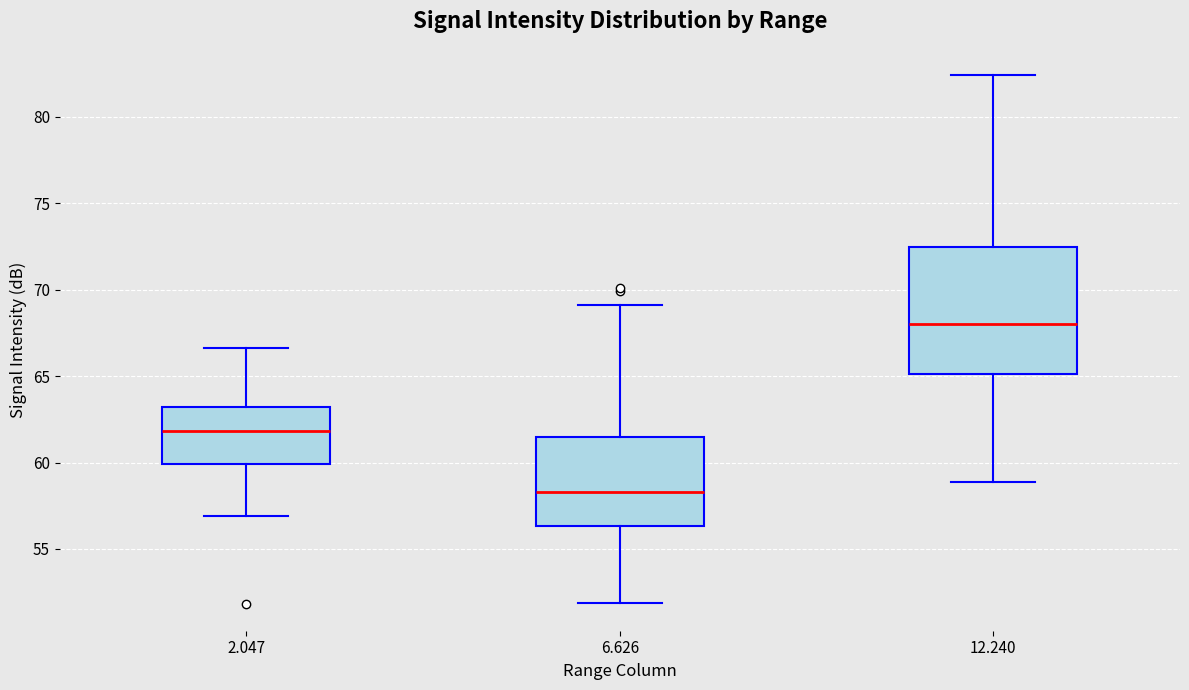

Which box is the tallest, from its lower edge to its upper edge?

12.240